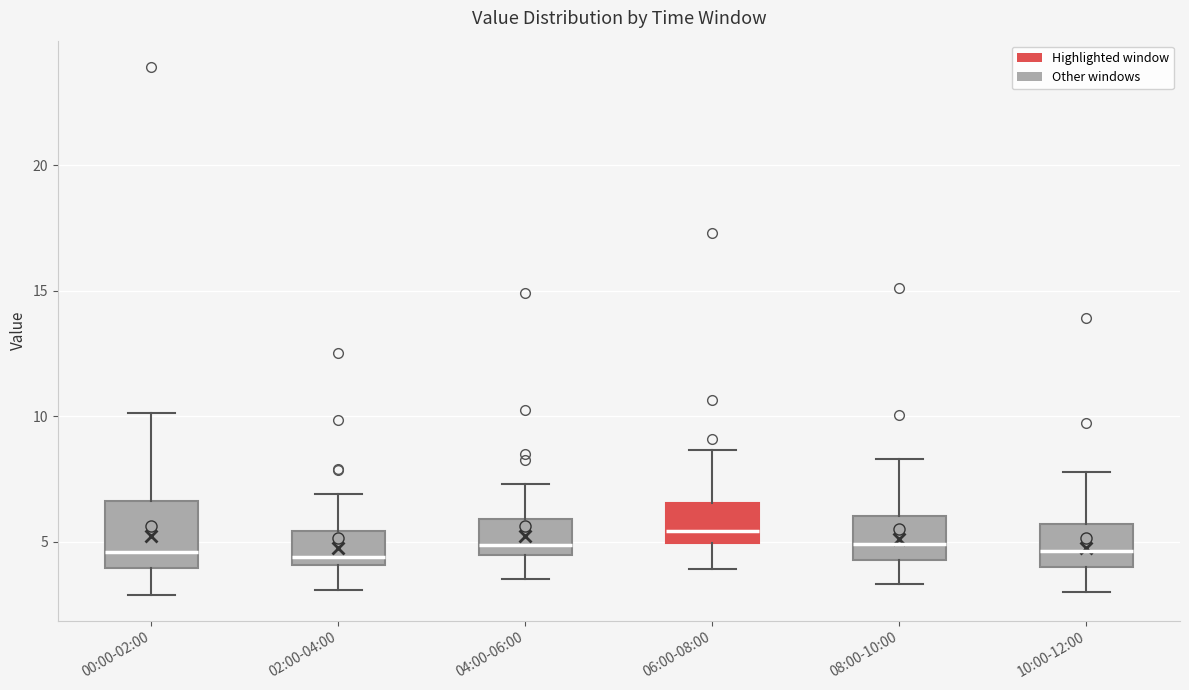

Where does the lower whisker of the box for 00:00-02:00 end on the y-axis? The values are not printed on the chart, so give them approximately, as read against the axis.

3.0